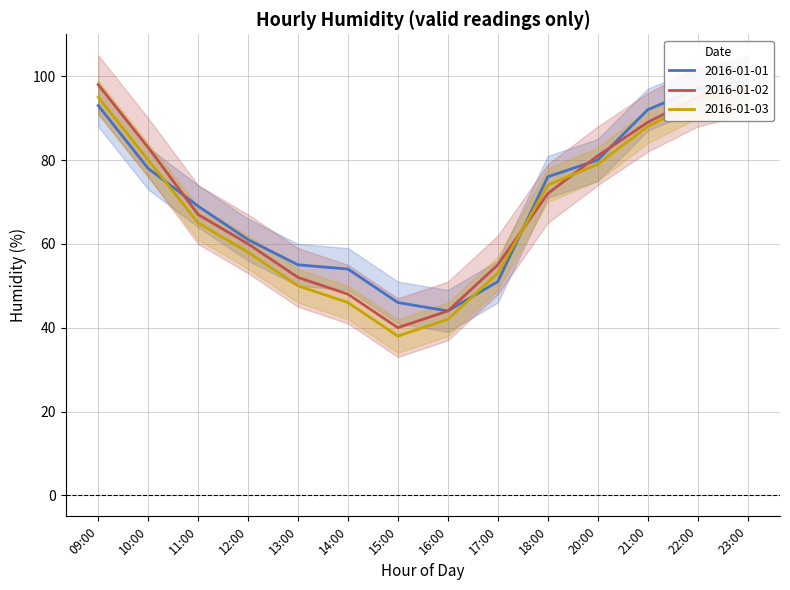

Is the value of 2016-01-02 at 17:00 greater than the value of 2016-01-01 at 11:00?

No